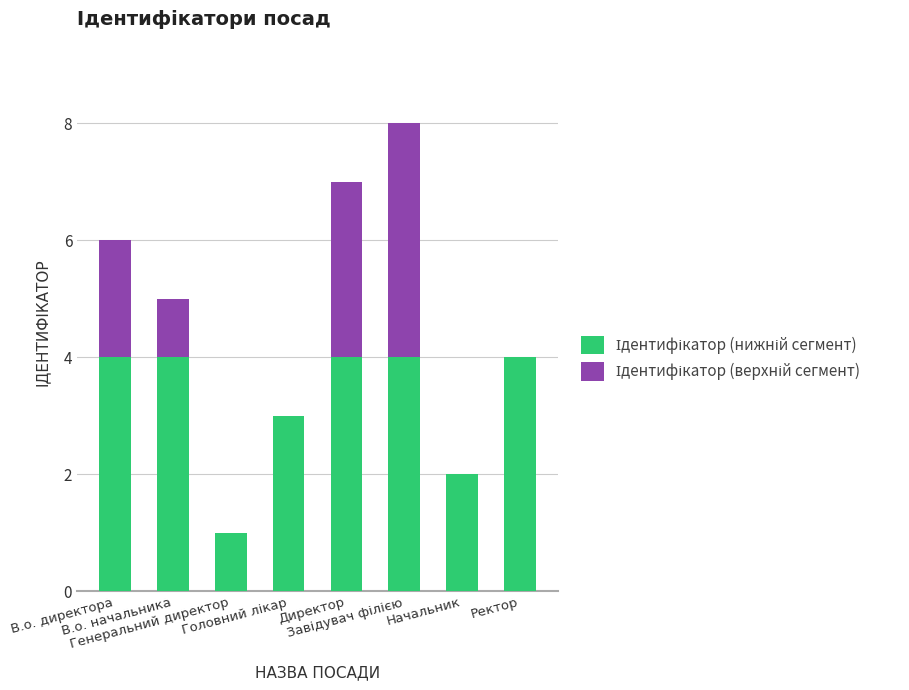

What is the difference between the maximum and minimum values in the Ідентифікатор (верхній сегмент) series?

4